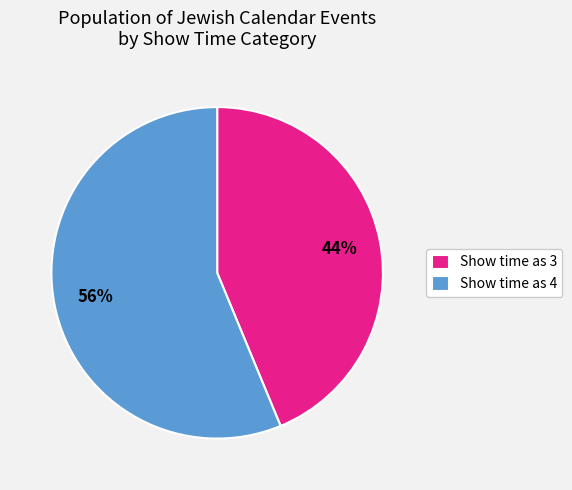

Does any single category account for the majority?

Yes